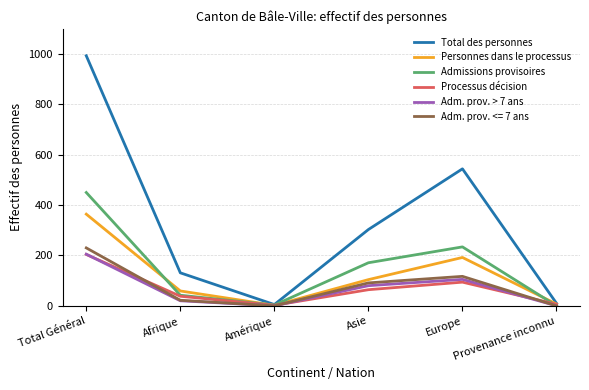

True or false: Admissions provisoires has a value of 42 at Afrique.

True